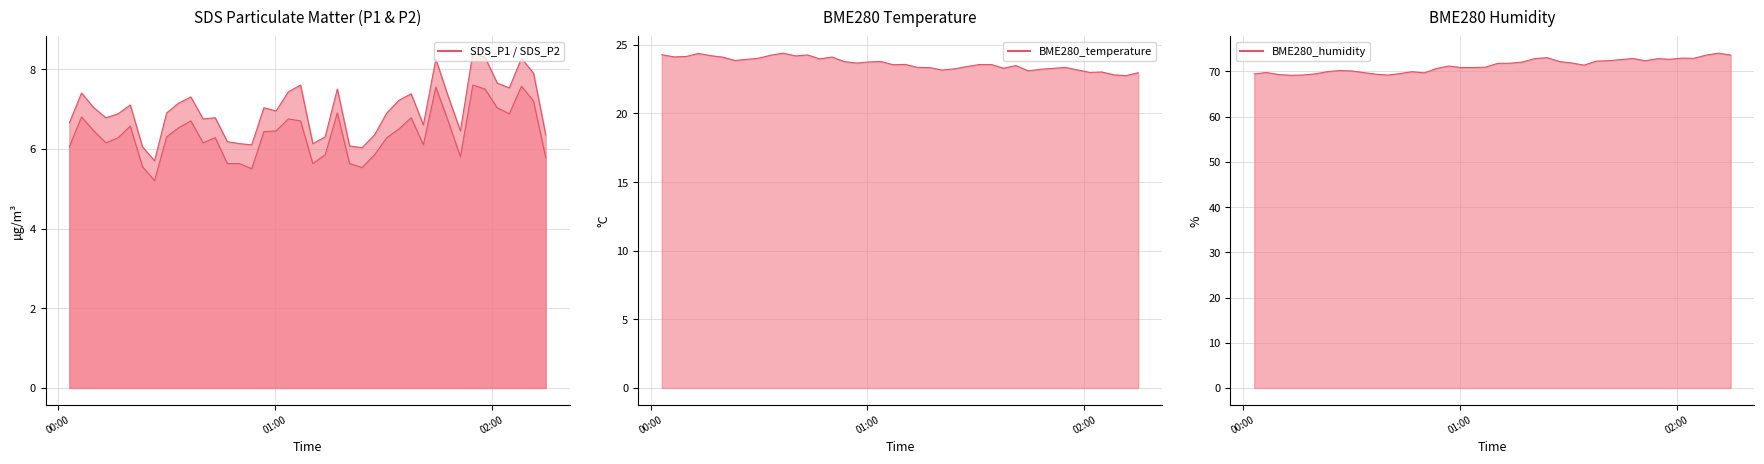

Is the value of BME280_humidity at 2023/06/26 00:56:55 greater than the value of SDS_P1 at 2023/06/26 01:44:29?

Yes